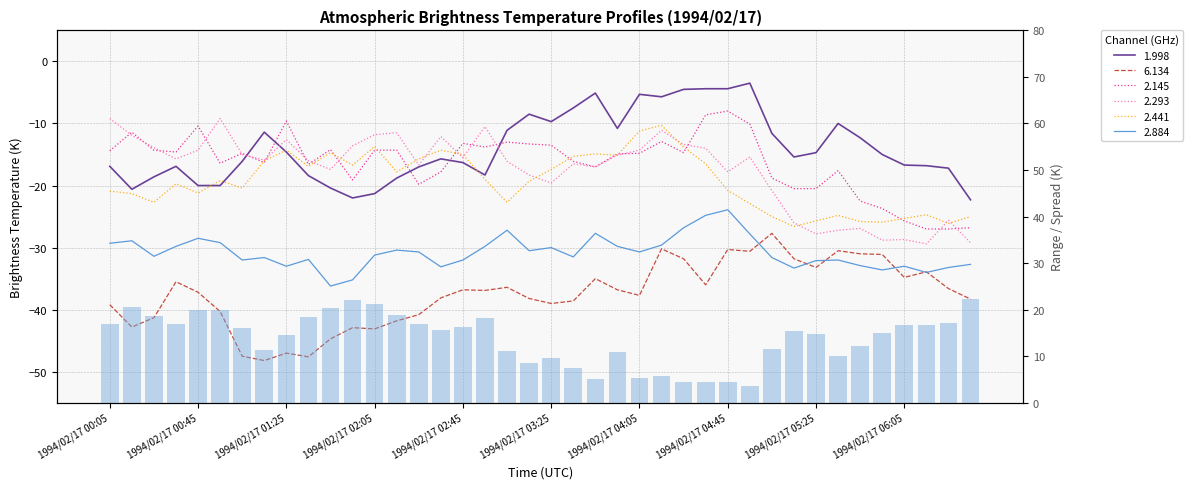

What is the minimum value shown in the chart?

-48.2